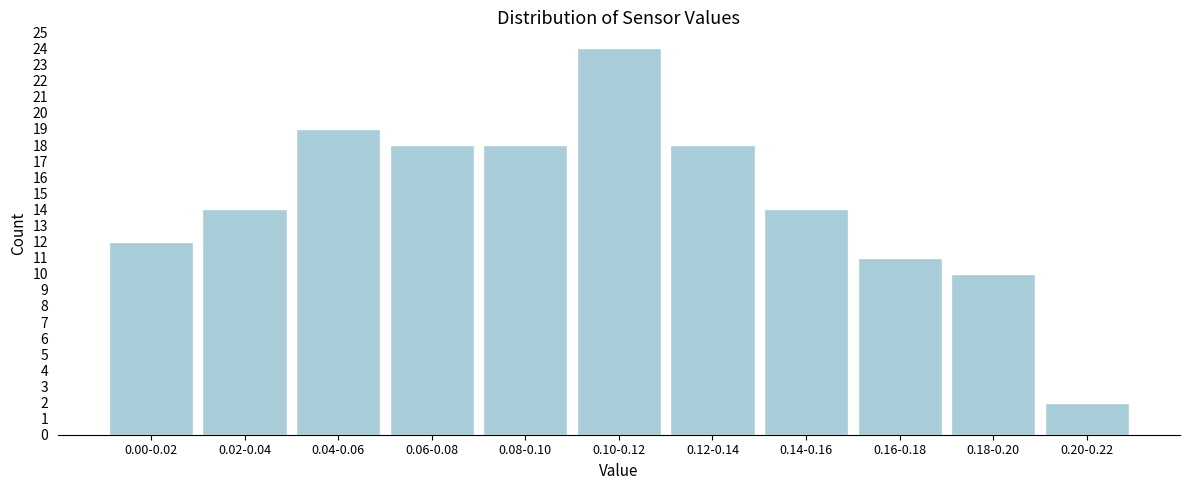

Reading left to right, what are all the values shown in this chart?

12	14	19	18	18	24	18	14	11	10	2